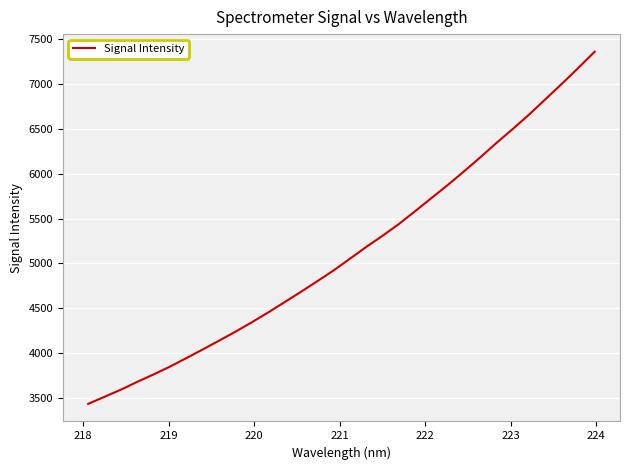

True or false: the data has more than 0 interior local peaks.

False